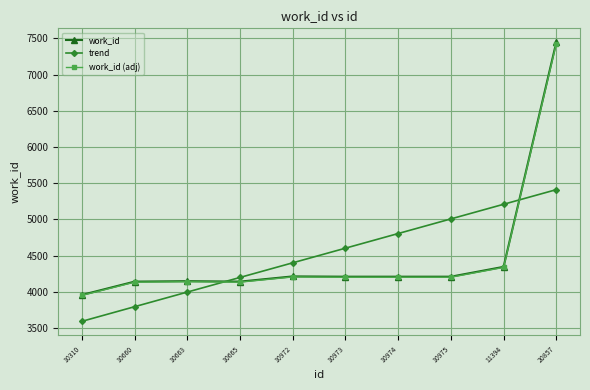

What is the greatest value displayed?

7447.0